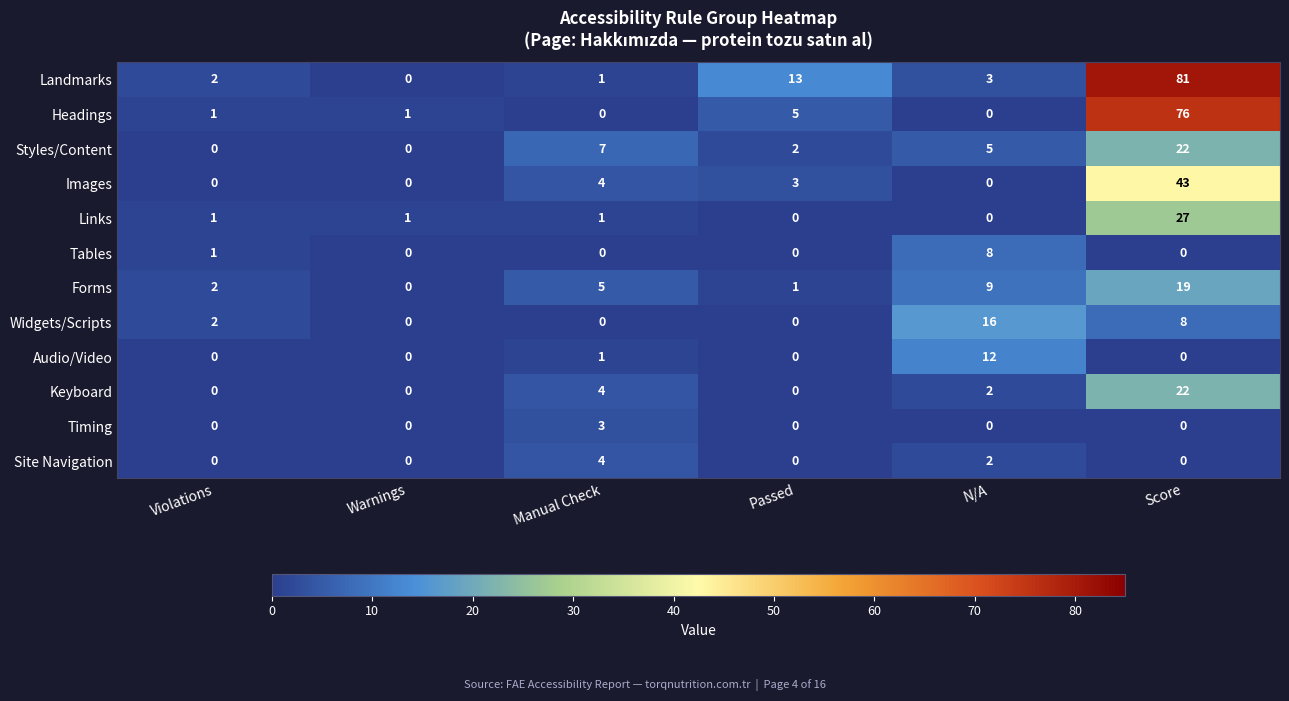

At which label is Landmarks closest to 40?

Passed